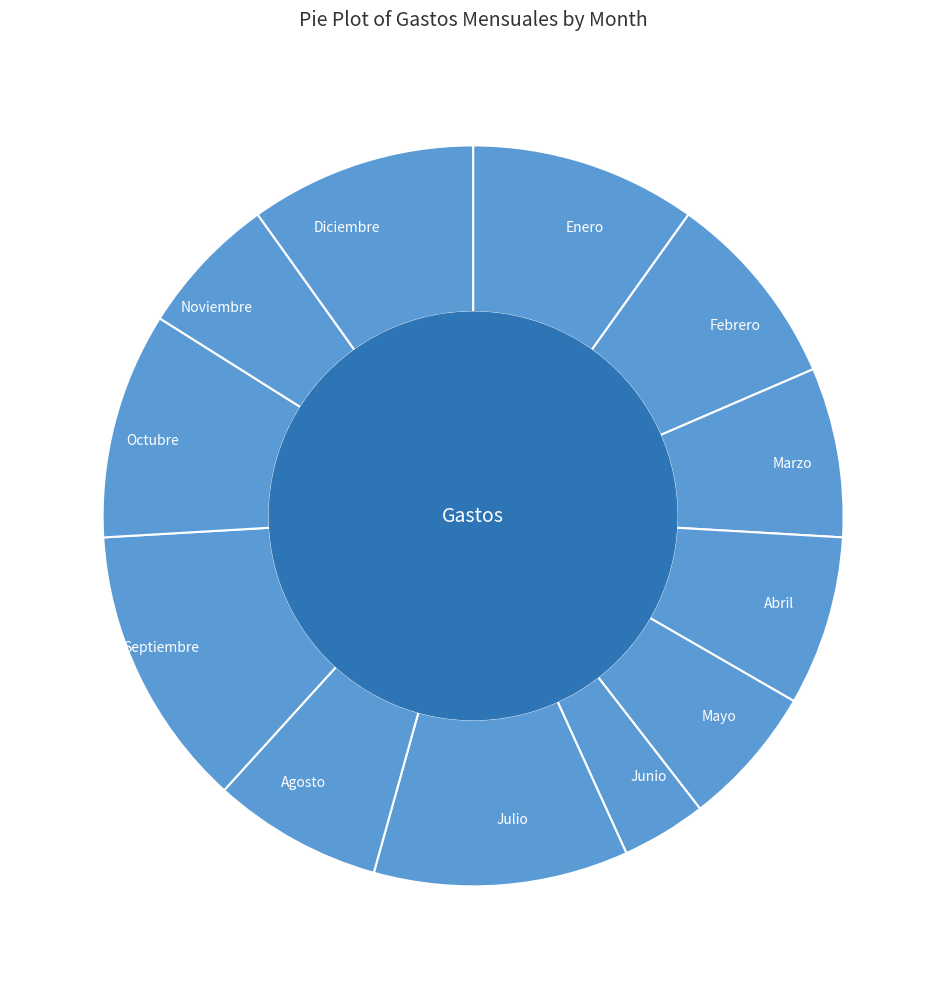

Is there a majority slice in this chart?

No